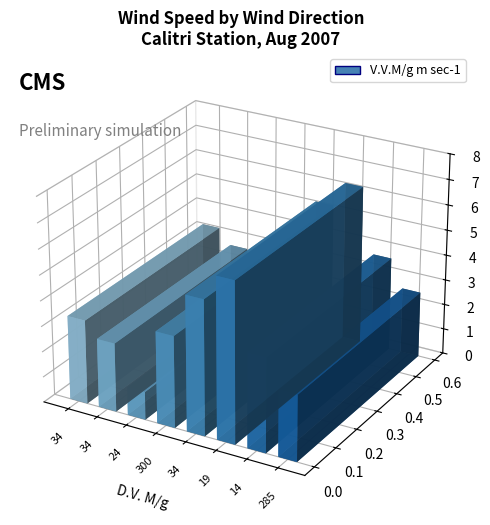

Approximately how many times larger is the value at 300 compared to 14?

1.0